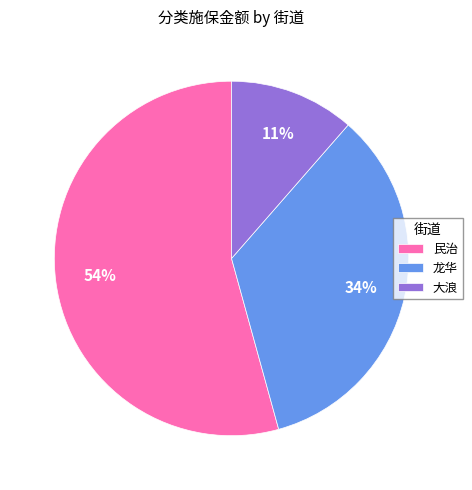

What is the smallest slice in the pie chart?

大浪